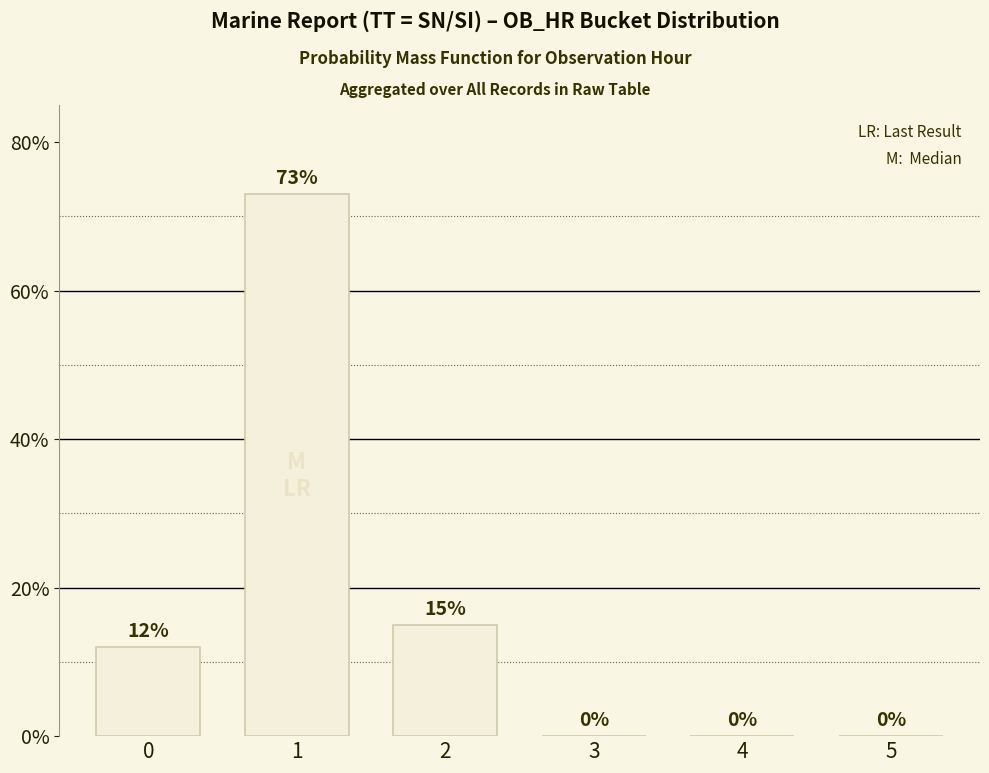

What is the change in value from 0 to 4?

-12